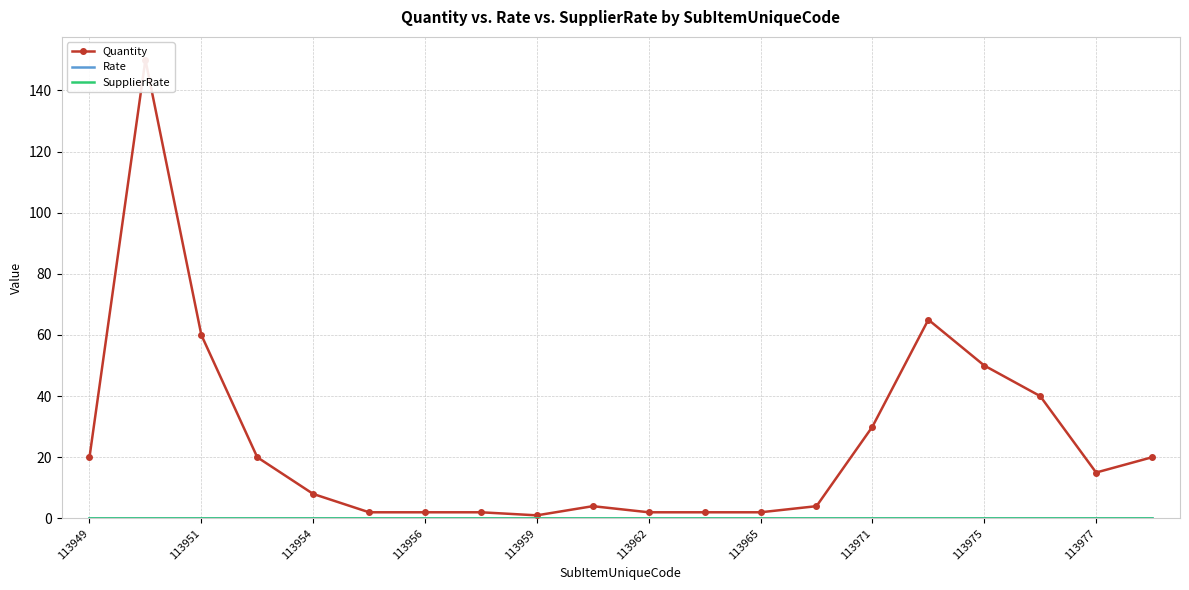

How many values in the Quantity series are below 15?

10